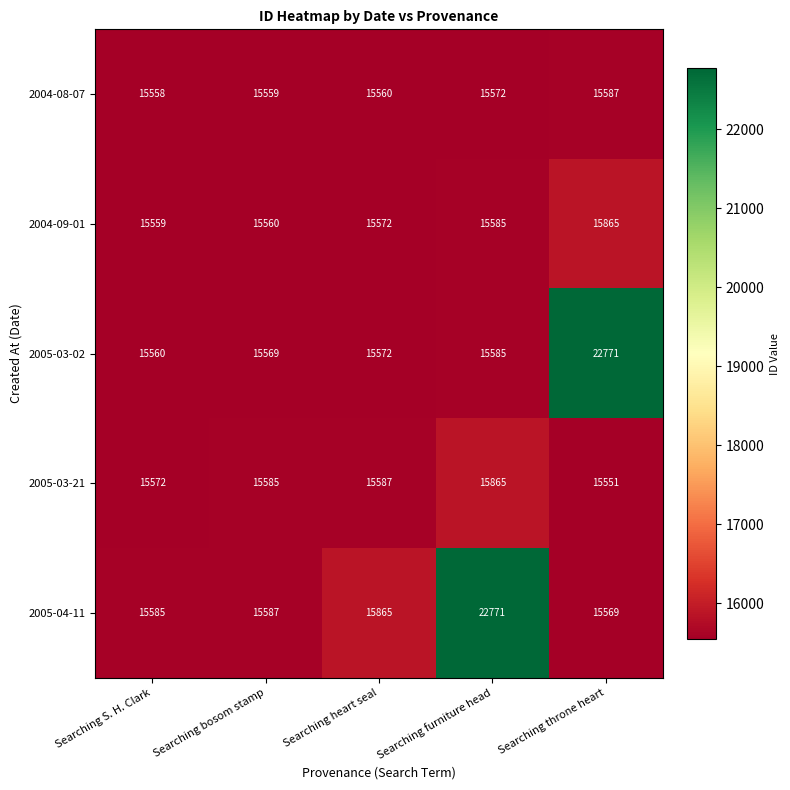

Between Searching S. H. Clark and Searching heart seal, which series saw the biggest shift?

2005-04-11